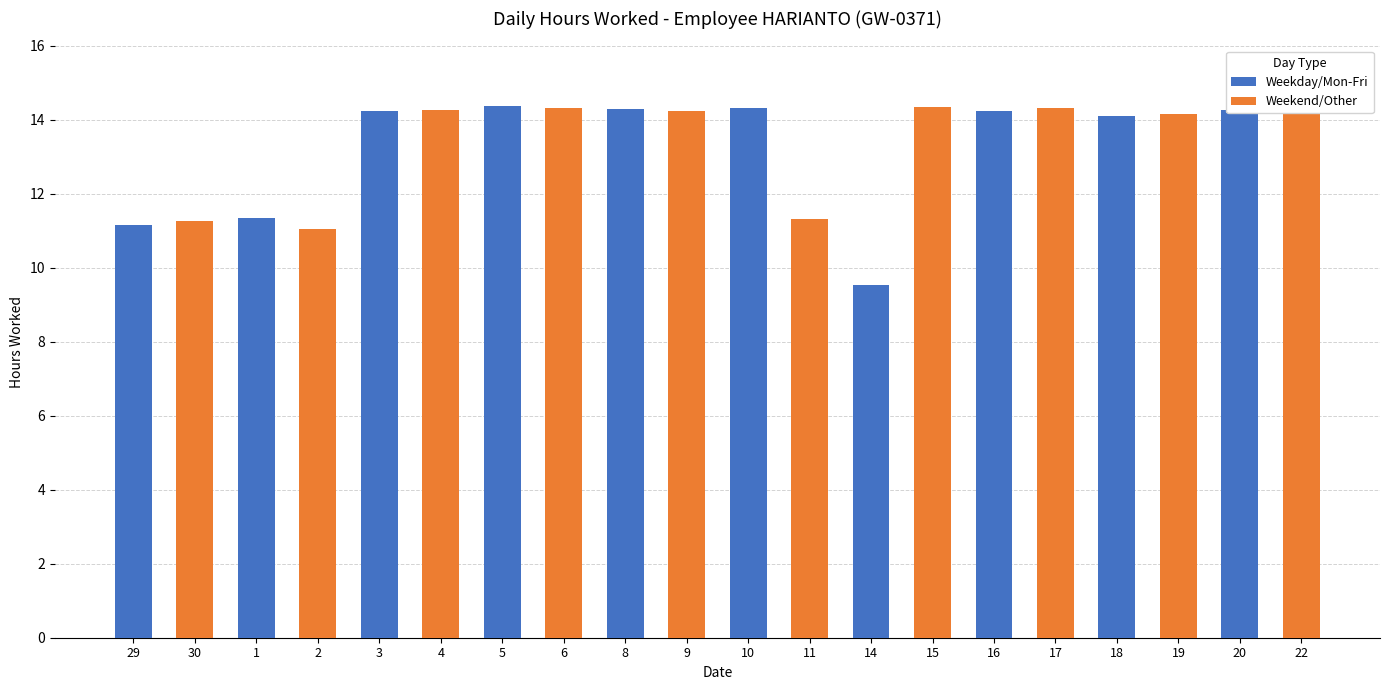

What position from the left is 3?

5